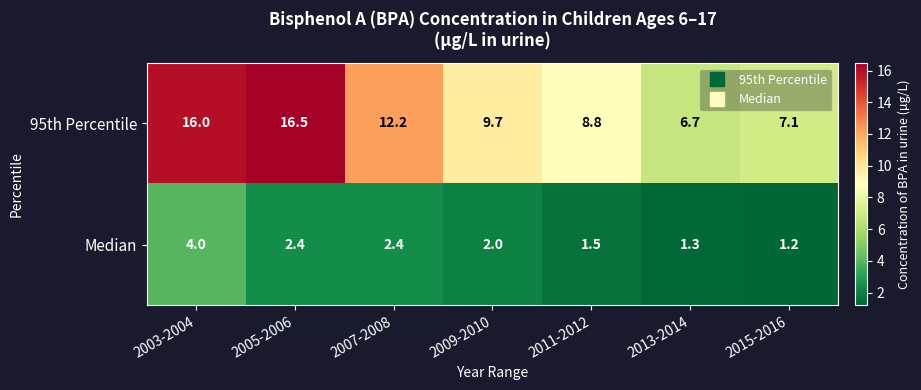

Which series has the largest range (max minus min)?

95th Percentile